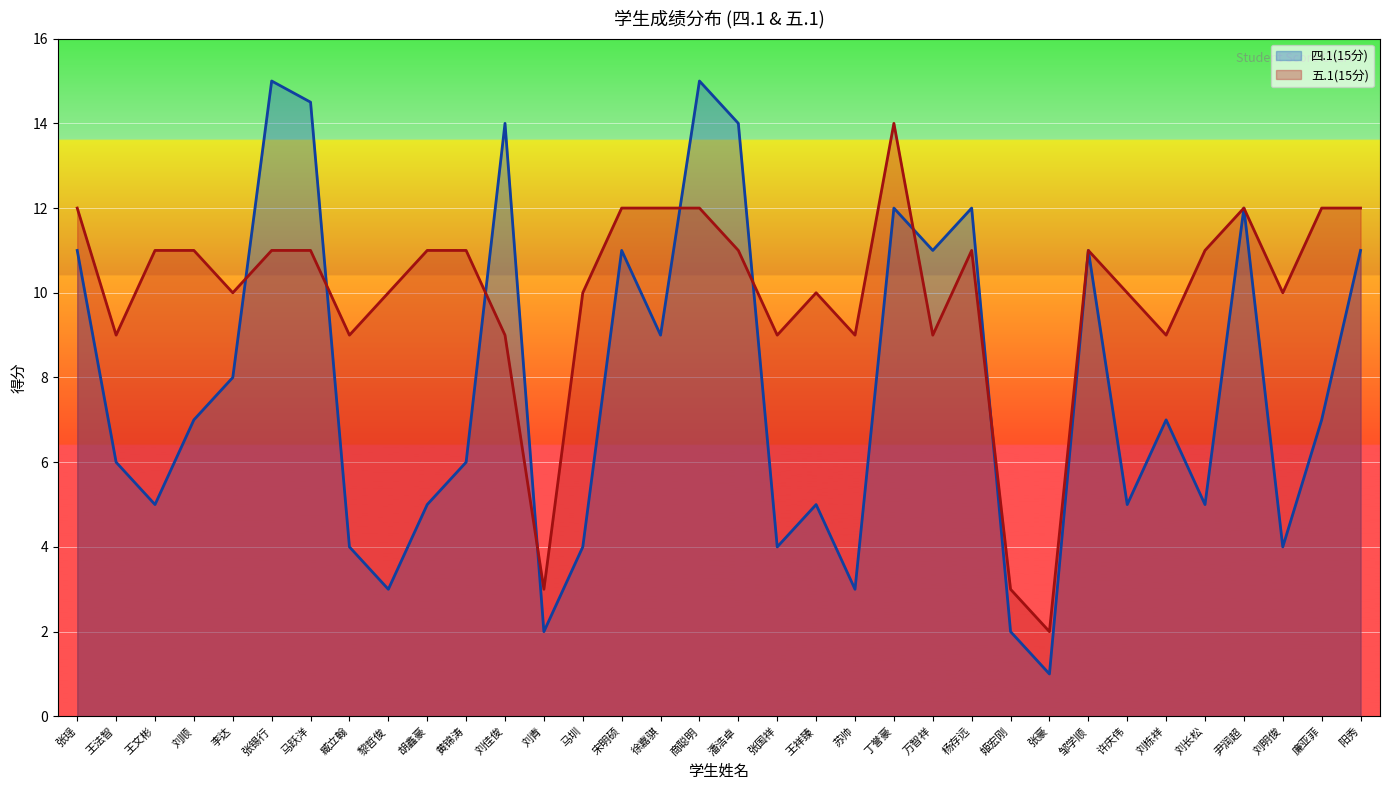

In 四.1(15分), how many points are lower than both neighbors (excluding endpoints)?

11